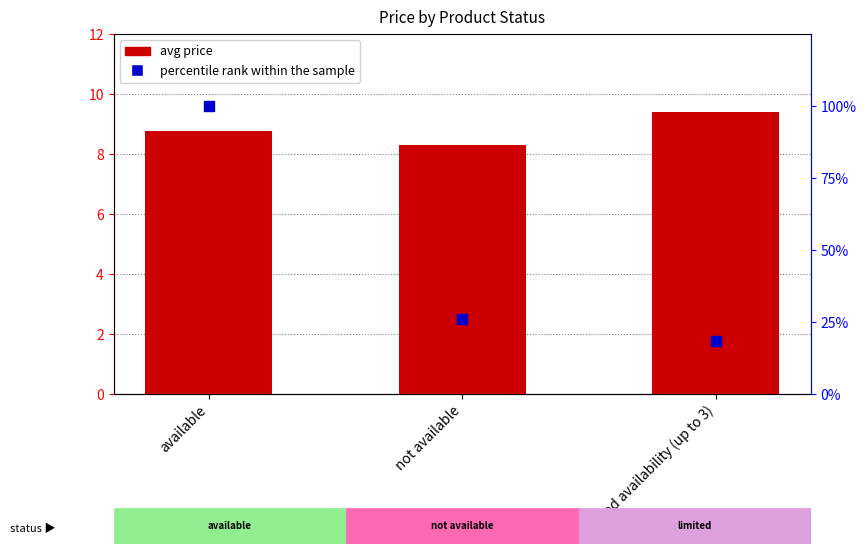

What is the total value across all series at available?

108.8